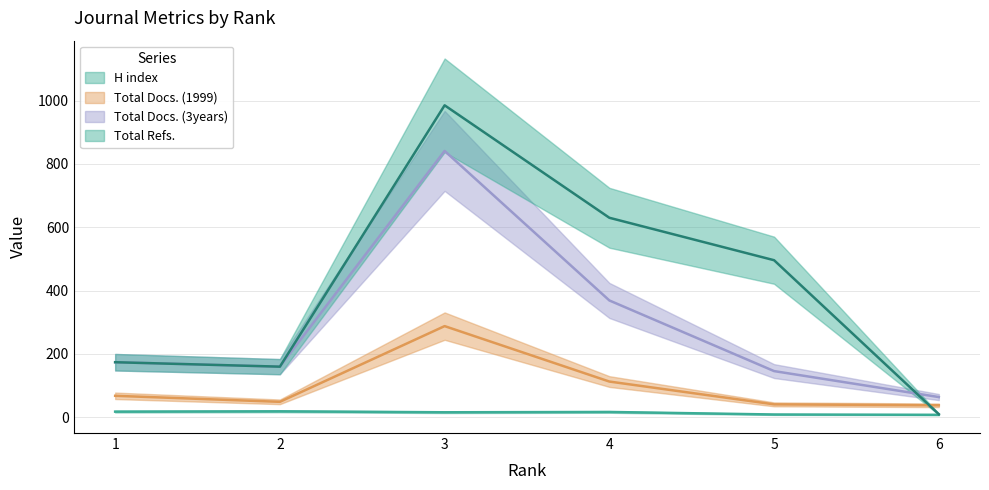

True or false: H index and Total Docs. (1999) cross at least once.

False